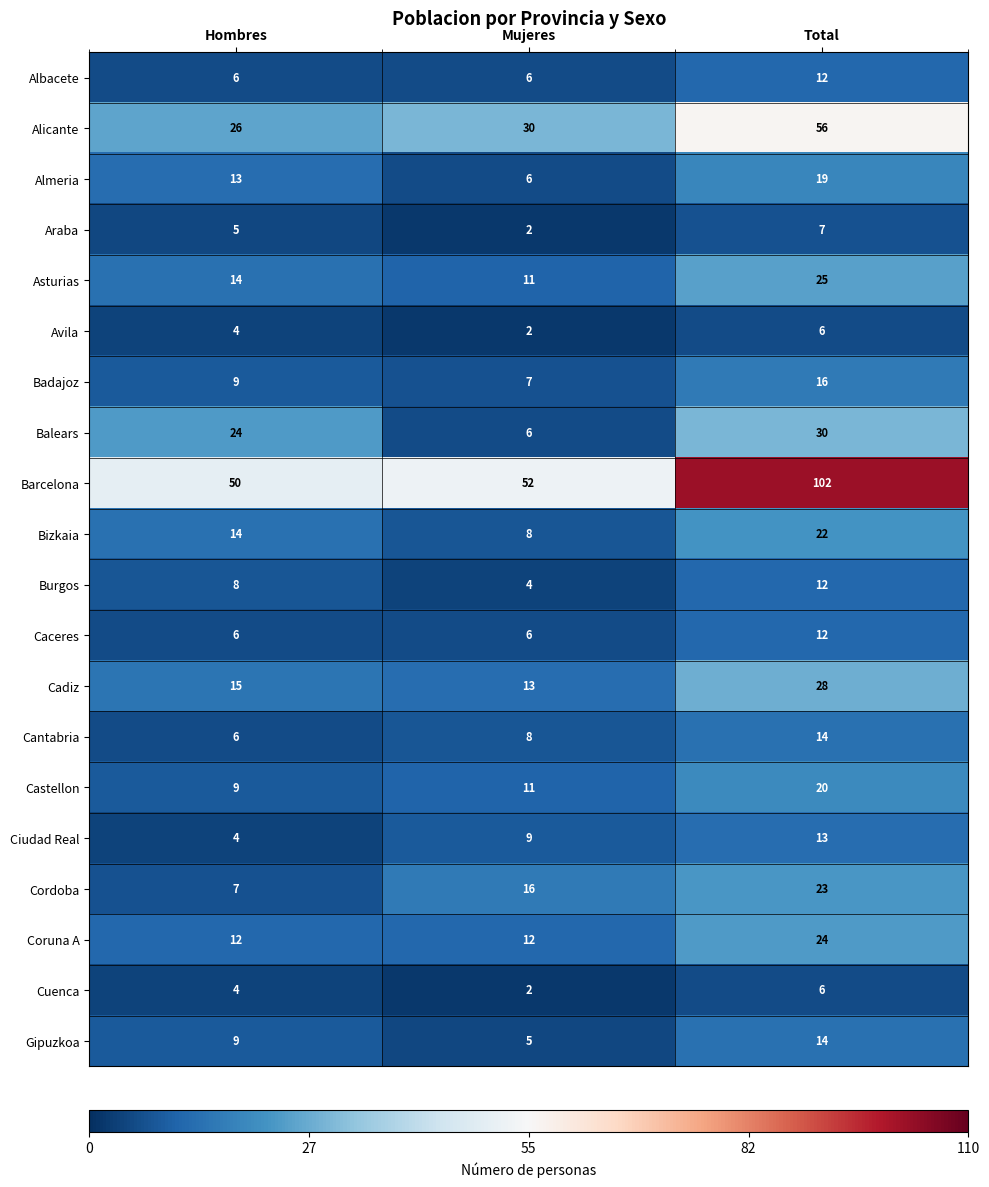

List the labels in order of Bizkaia value, smallest first.

Mujeres, Hombres, Total